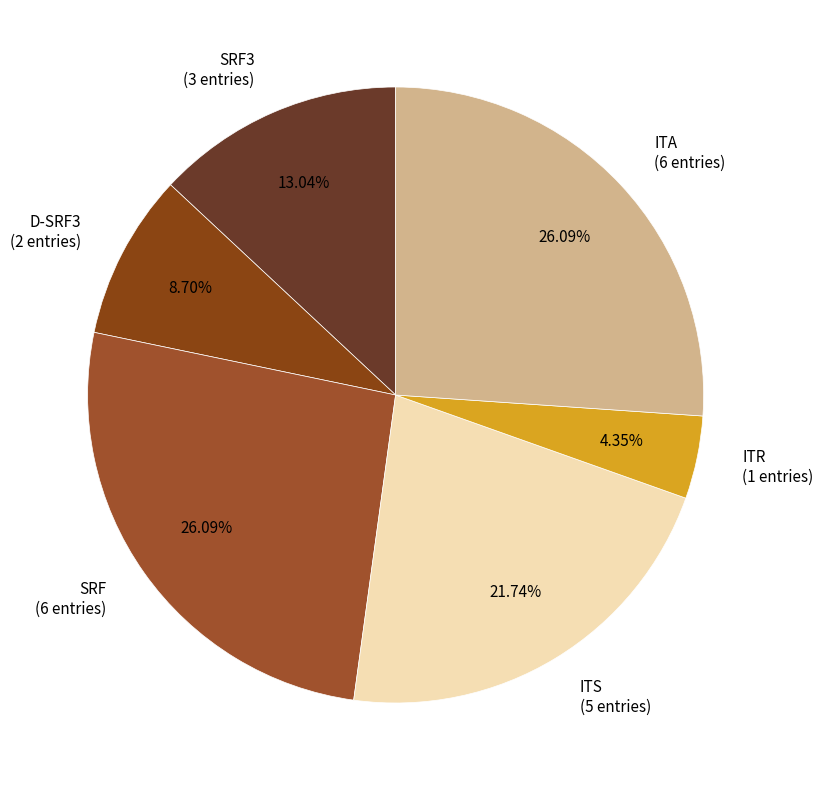

Which has a higher value, ITA (6 entries) or SRF3 (3 entries)?

ITA (6 entries)